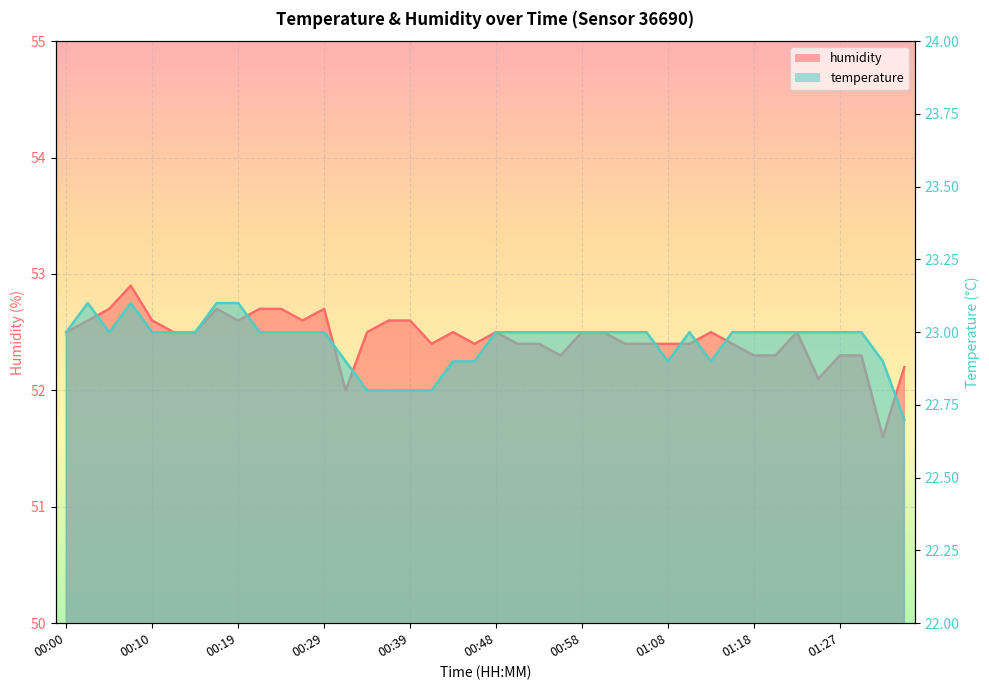

Count the number of categories in the chart.

40